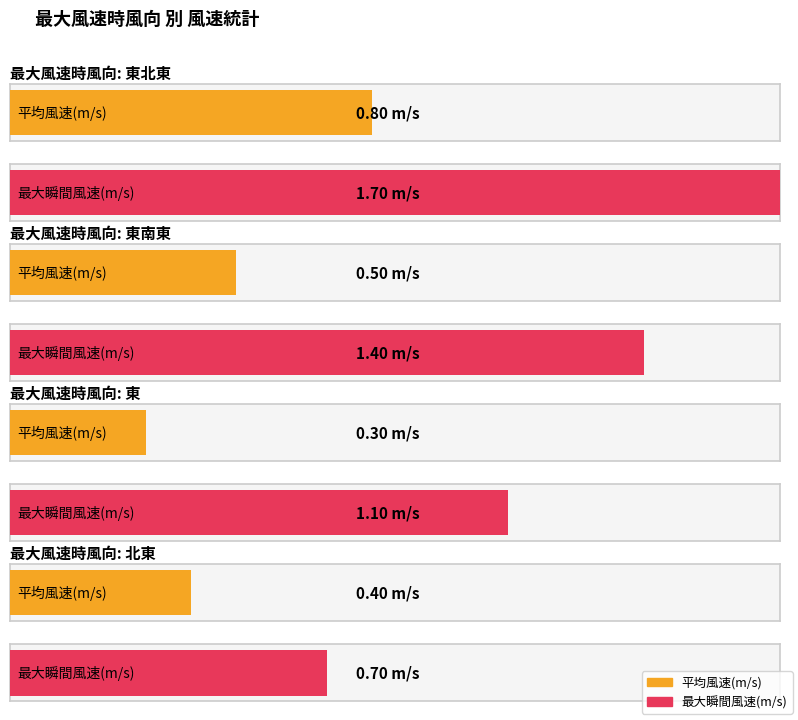

Between 東 and 東, which series saw the biggest shift?

平均風速(m/s)